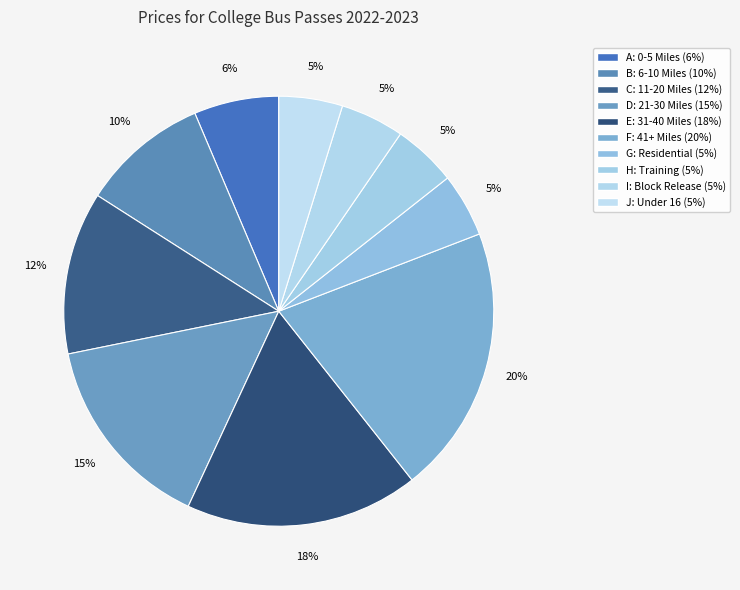

Is it true that F: 41+ Miles is 20% of the pie?

True